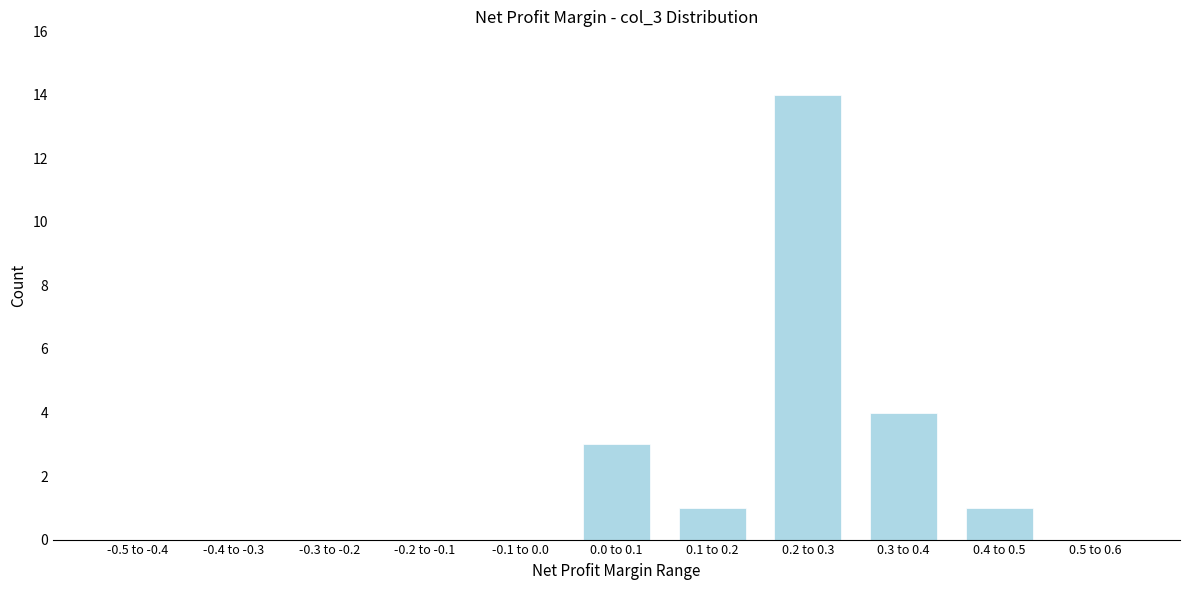

Reading left to right, list all the values displayed in this chart.

-0.5 to -0.4=0	-0.4 to -0.3=0	-0.3 to -0.2=0	-0.2 to -0.1=0	-0.1 to 0.0=0	0.0 to 0.1=3	0.1 to 0.2=1	0.2 to 0.3=14	0.3 to 0.4=4	0.4 to 0.5=1	0.5 to 0.6=0